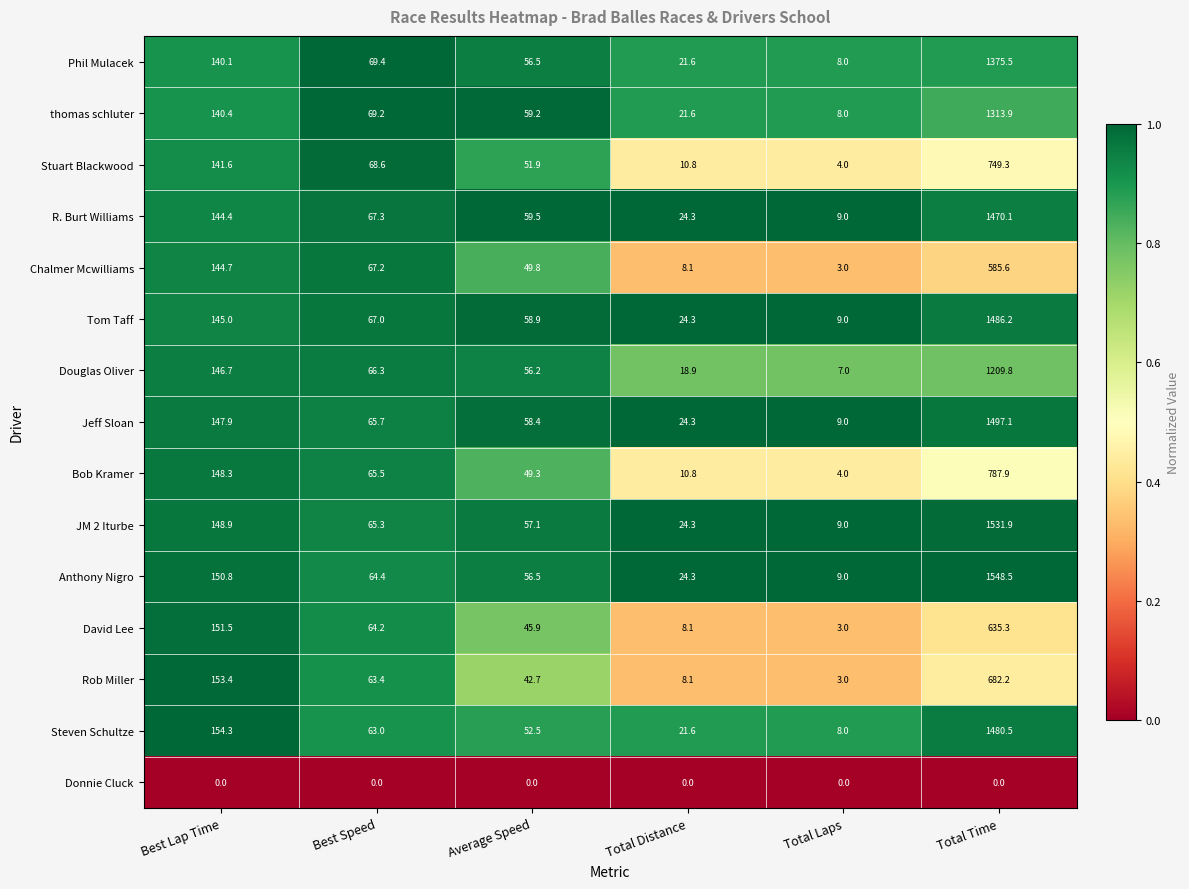

What is the maximum value shown in the chart?

1548.5